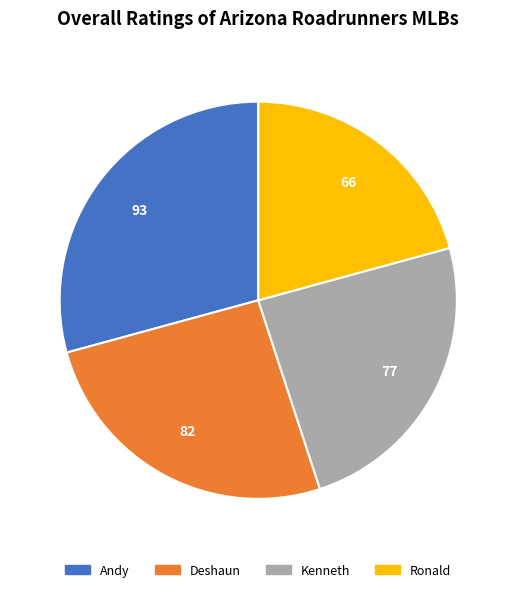

Is it true that Kenneth is 32% of the pie?

False